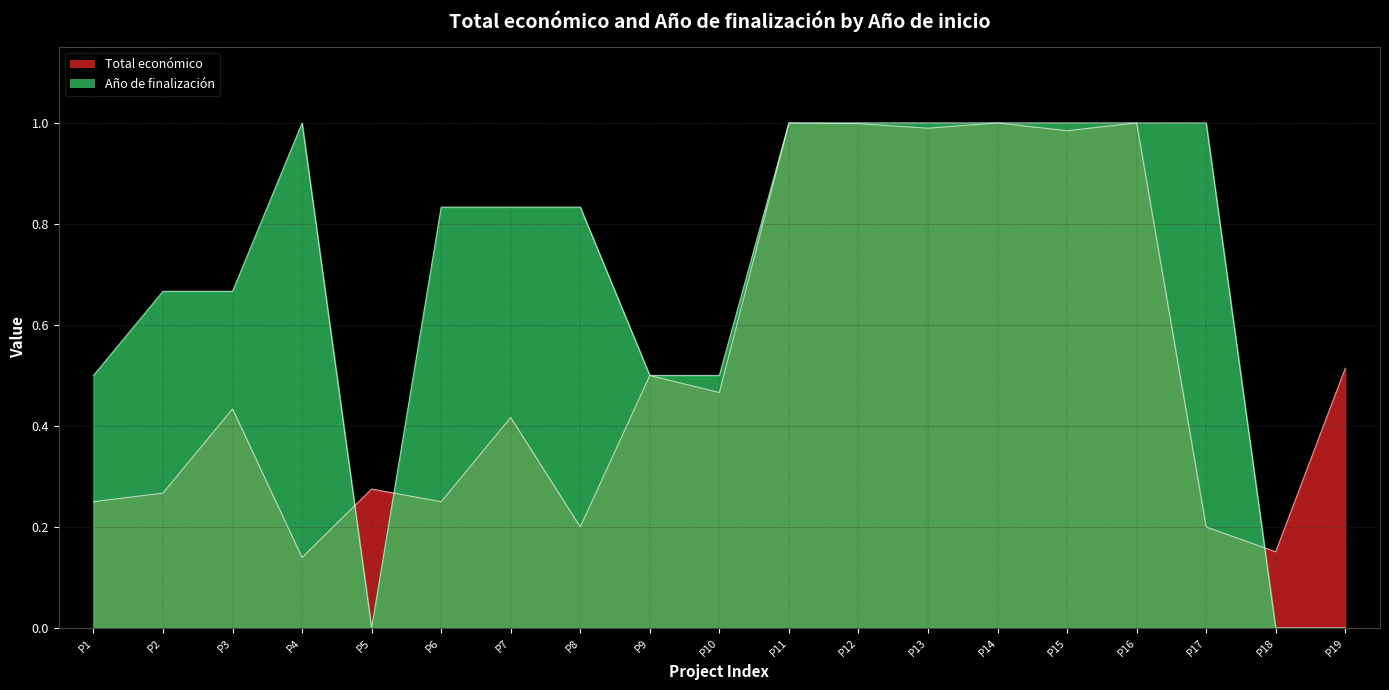

Rank the series by their average value, from highest to lowest.

Año de finalización, Total económico